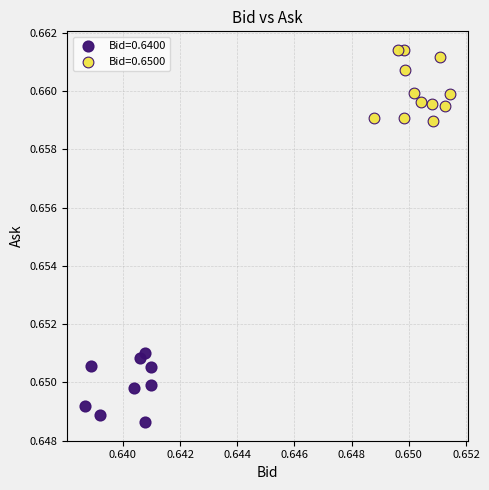

Which series reaches the maximum Y coordinate?

Bid=0.6500